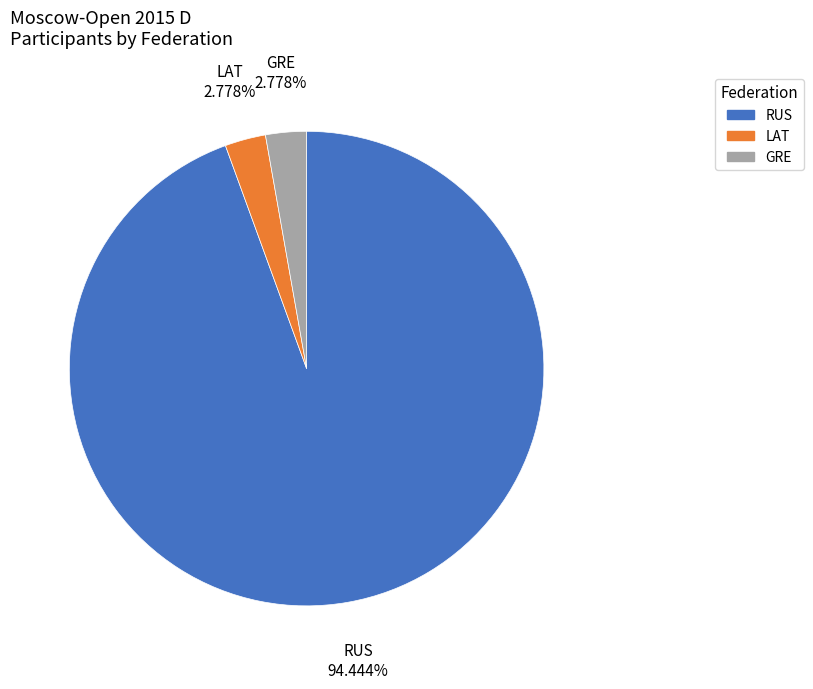

Is there any slice that represents more than half of the pie?

Yes